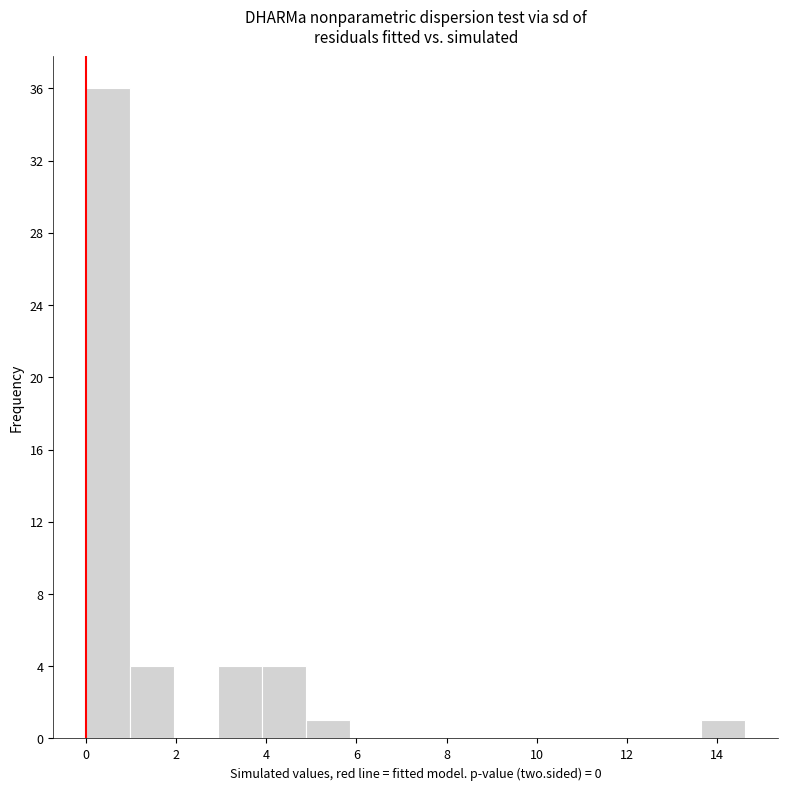

Which range on the x-axis has the tallest bar?

0.0 to 1.0